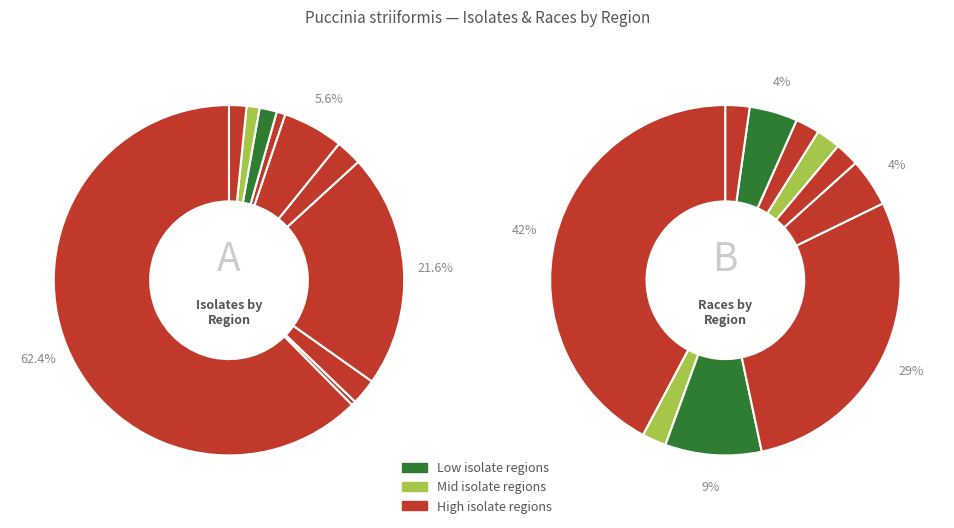

To the nearest percent, what is the average slice percentage?

10%